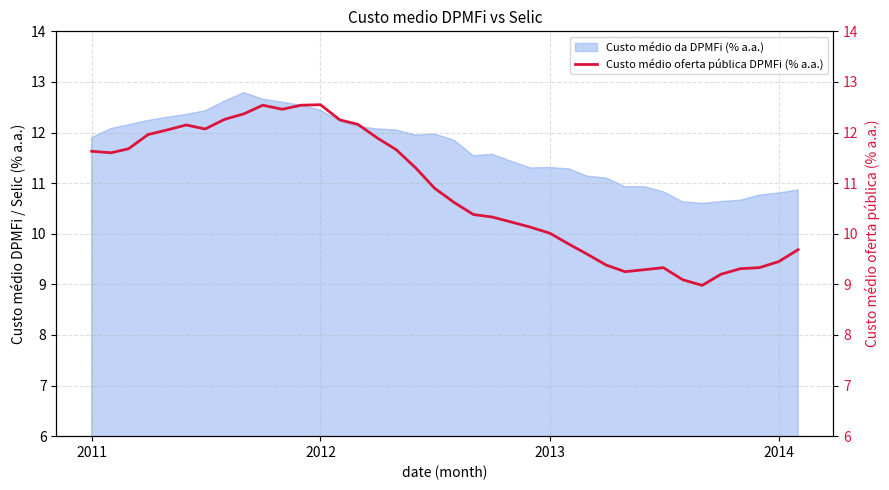

True or false: Custo médio da DPMFi (% a.a.) has a value of 11.9 at 2011.

True